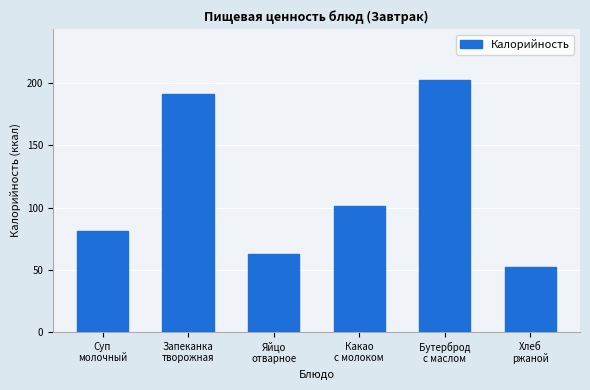

What is the average value?

115